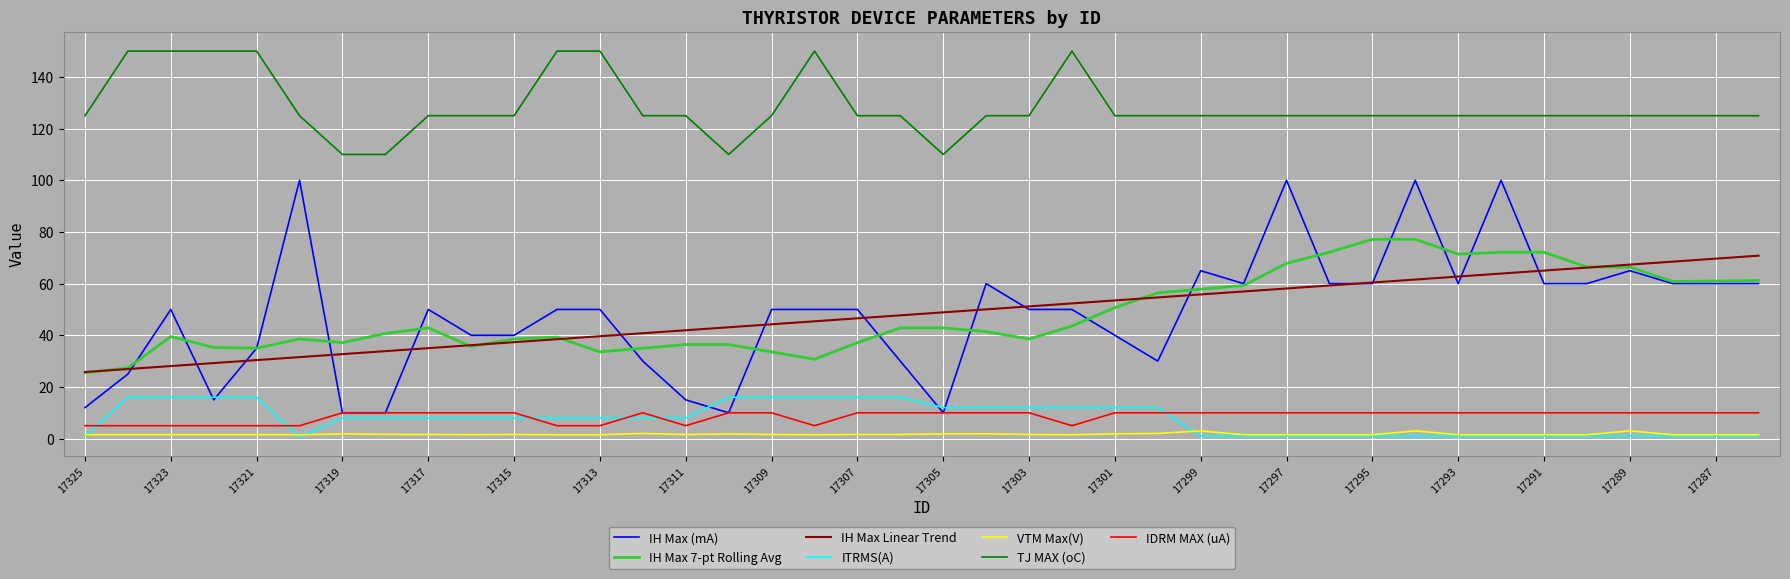

Which series has the largest range (max minus min)?

IH Max (mA)